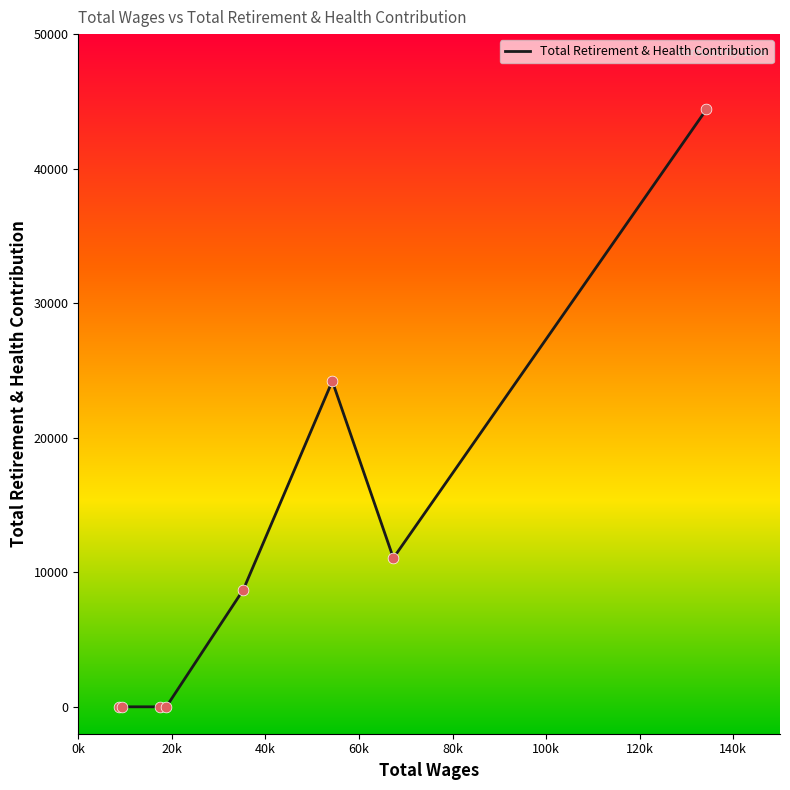

True or false: there are more than 2 points higher than both neighbors.

False